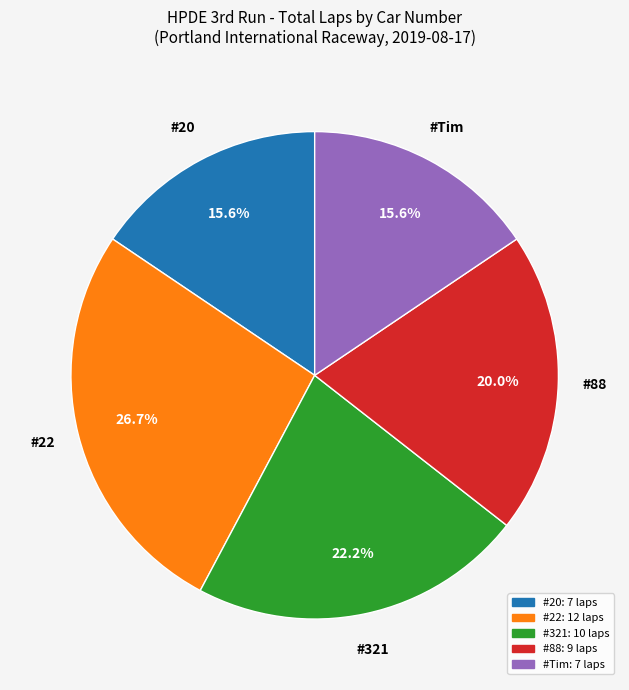

Is there any slice that represents more than half of the pie?

No